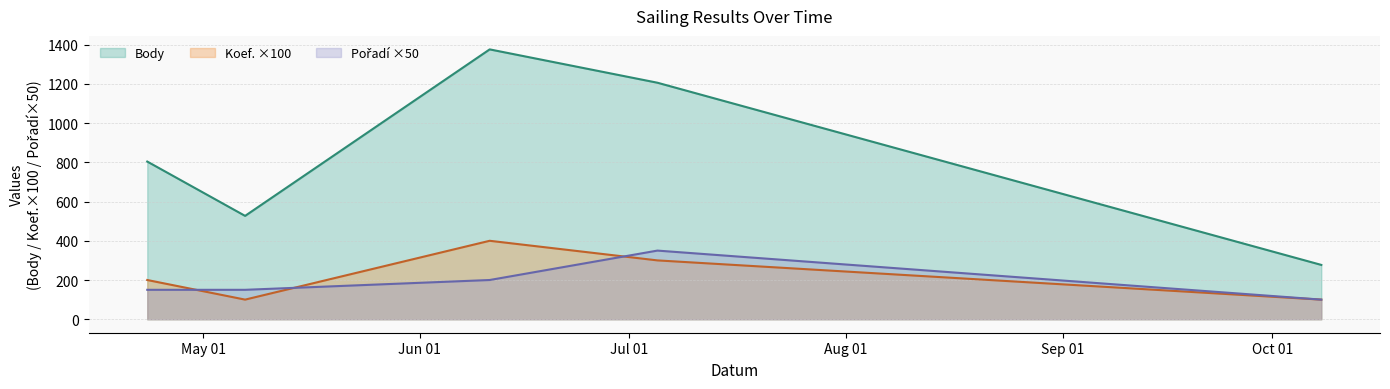

What is the average value of the Body series?

838